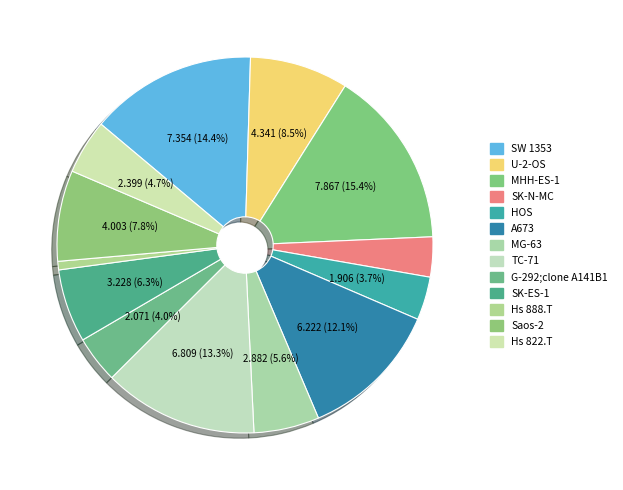

What percentage is the MG-63 slice, to the nearest percent?

6%